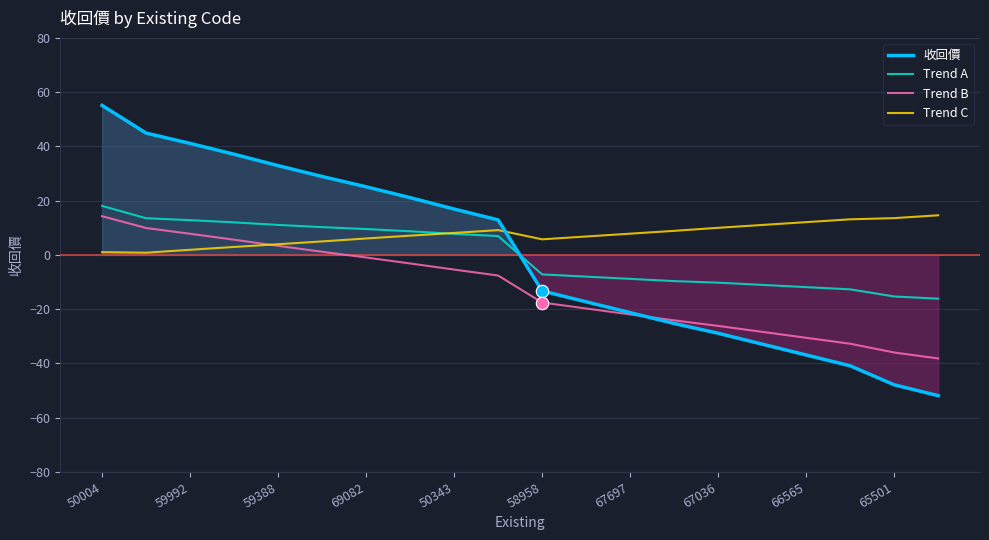

Which series reaches the minimum Y coordinate?

收回價